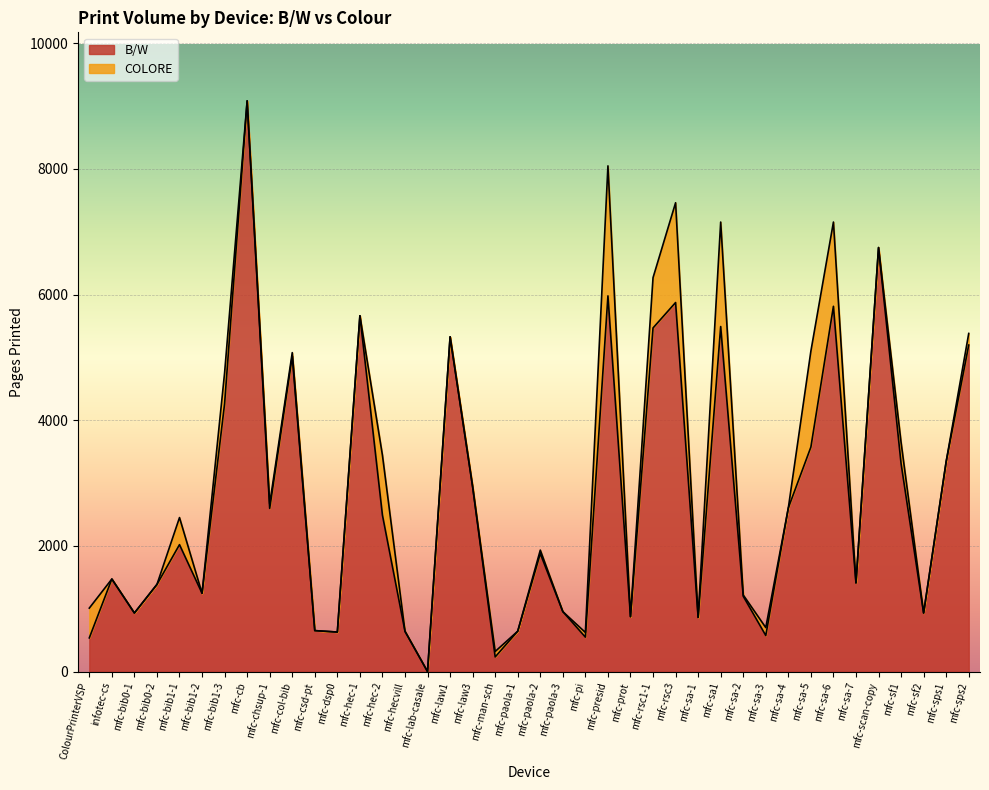

Which label corresponds to the smallest value in the chart?

mfc-lab-casale